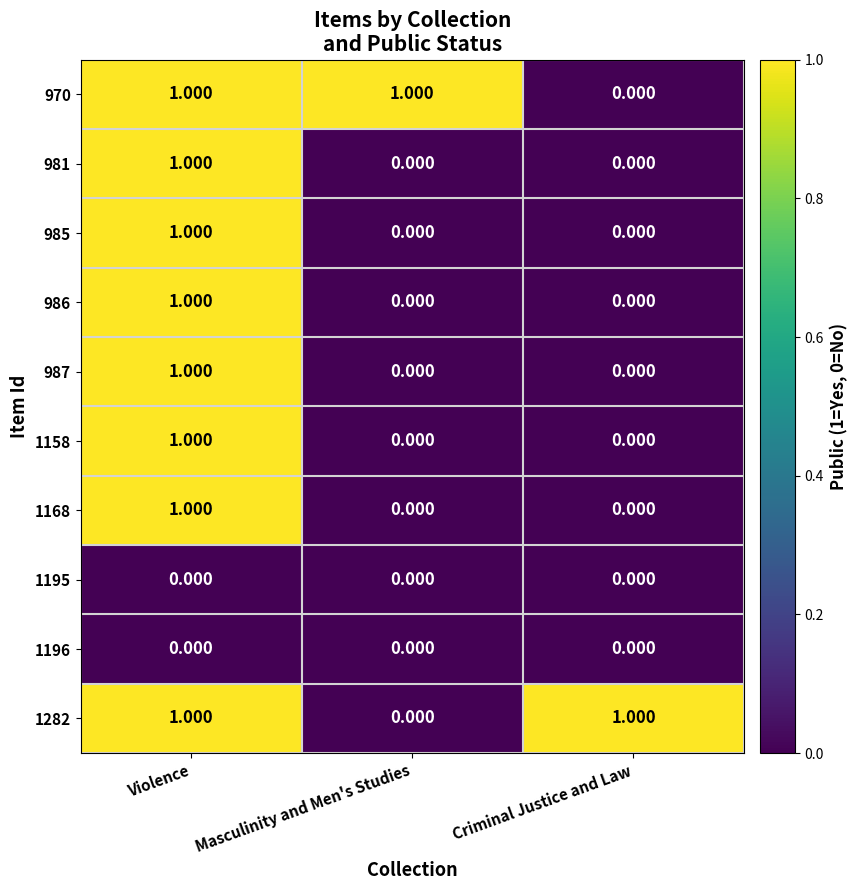

At which category is the sum across all series the highest?

Violence